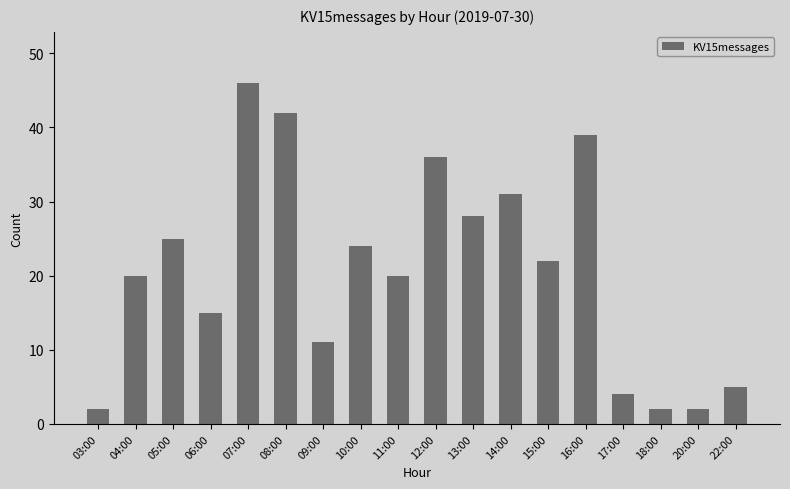

How many values are below 22?

9